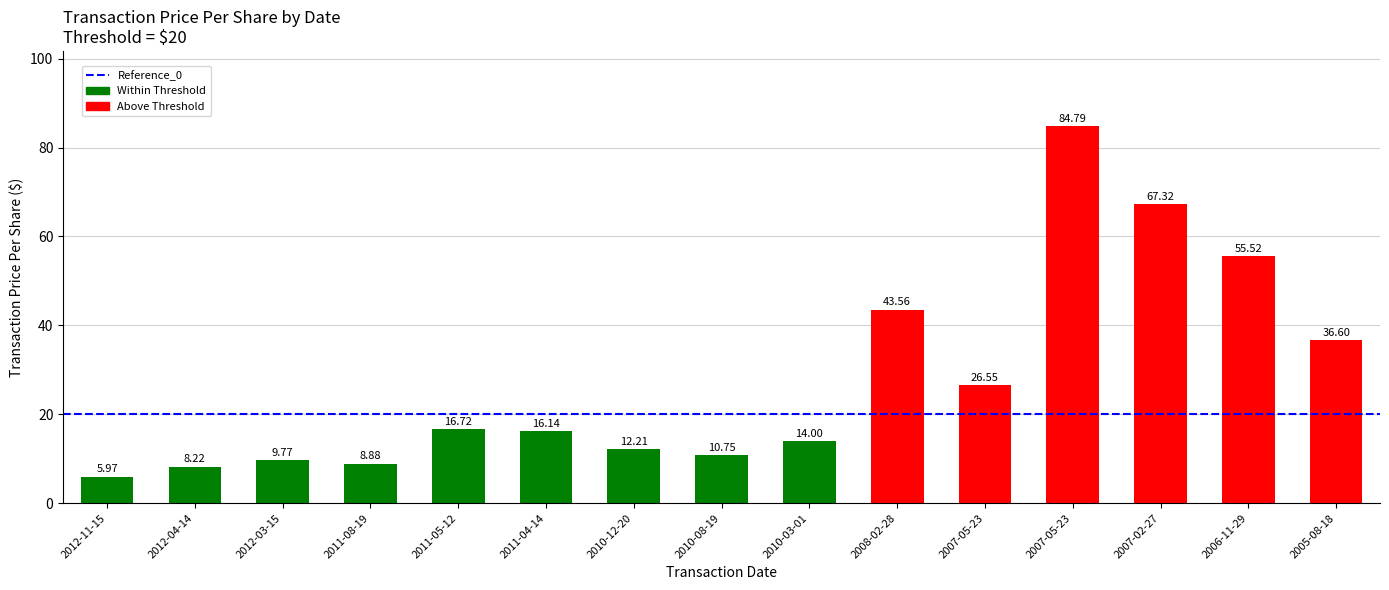

What is the change in value from 2007-05-23 to 2006-11-29?

+29.0